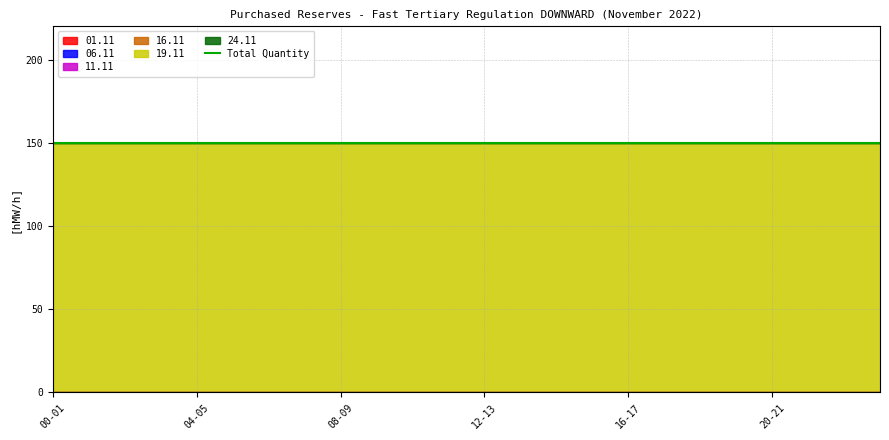

True or false: 11.11 has more than 2 points higher than both neighbors.

False